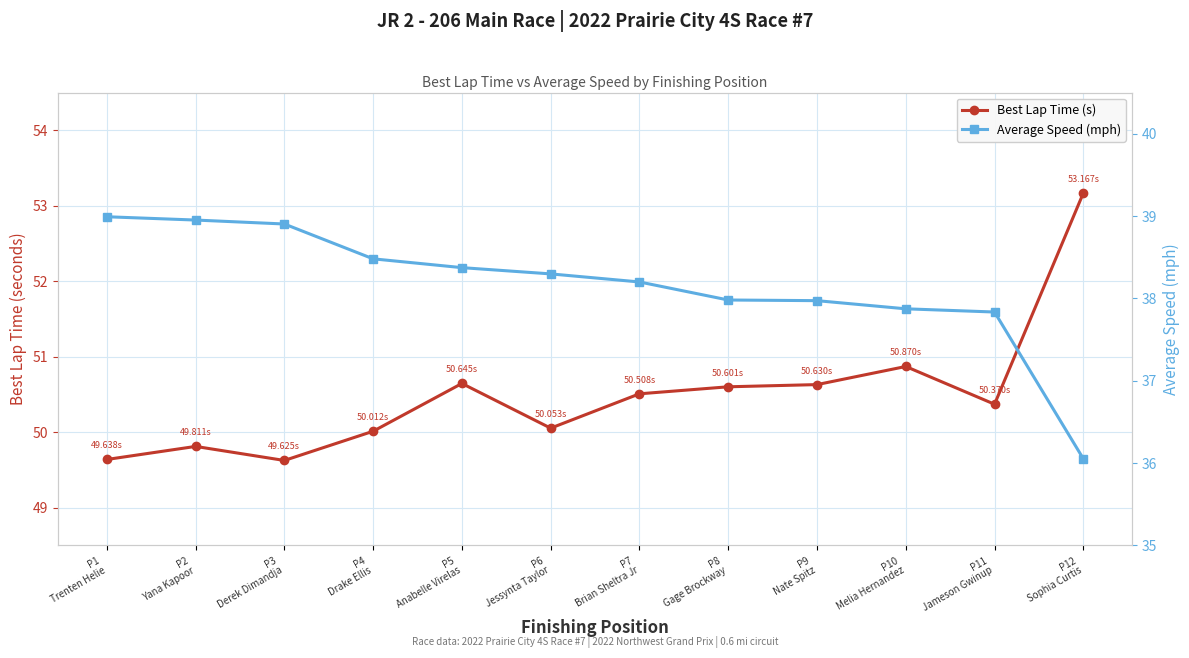

Rank the series by their average value, from highest to lowest.

Best Lap Time (s), Average Speed (mph)